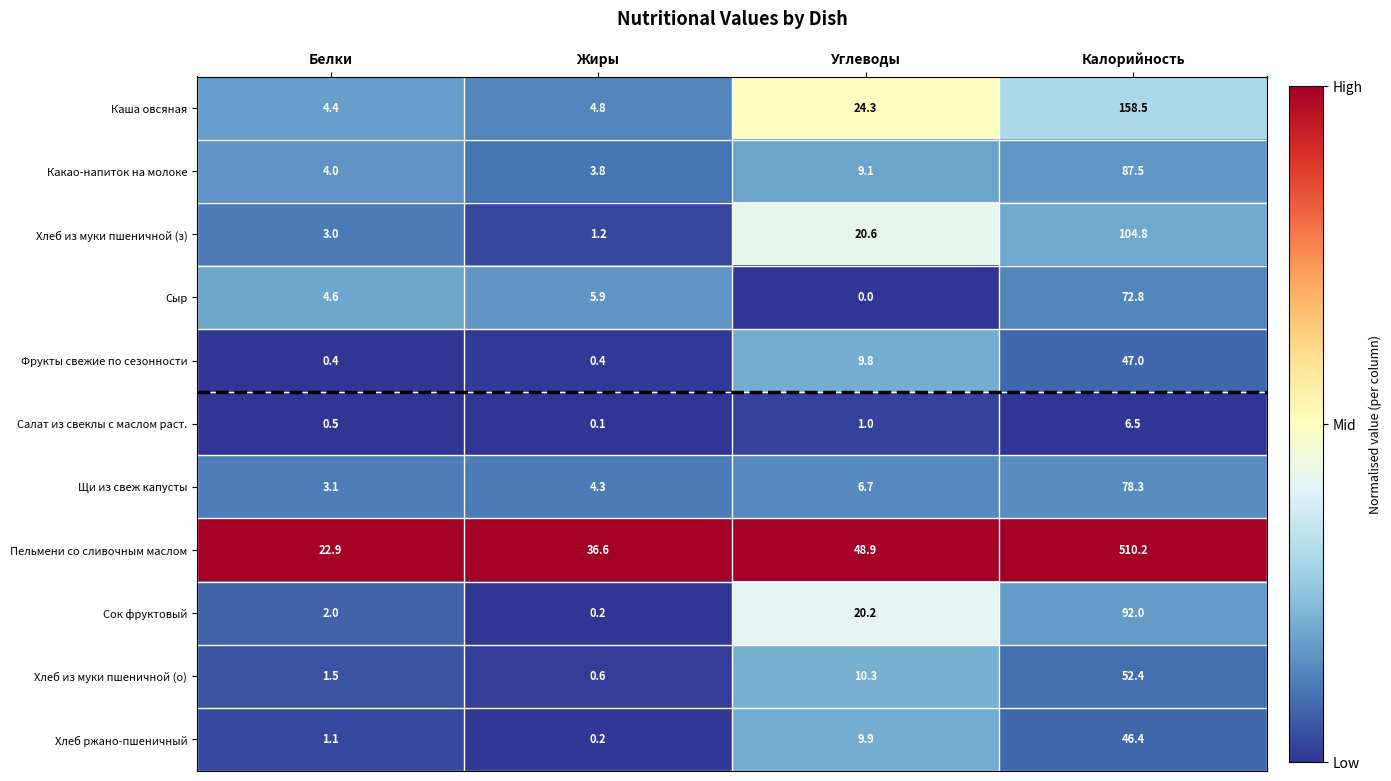

Which category has the highest value in the Какао-напиток на молоке series?

Калорийность